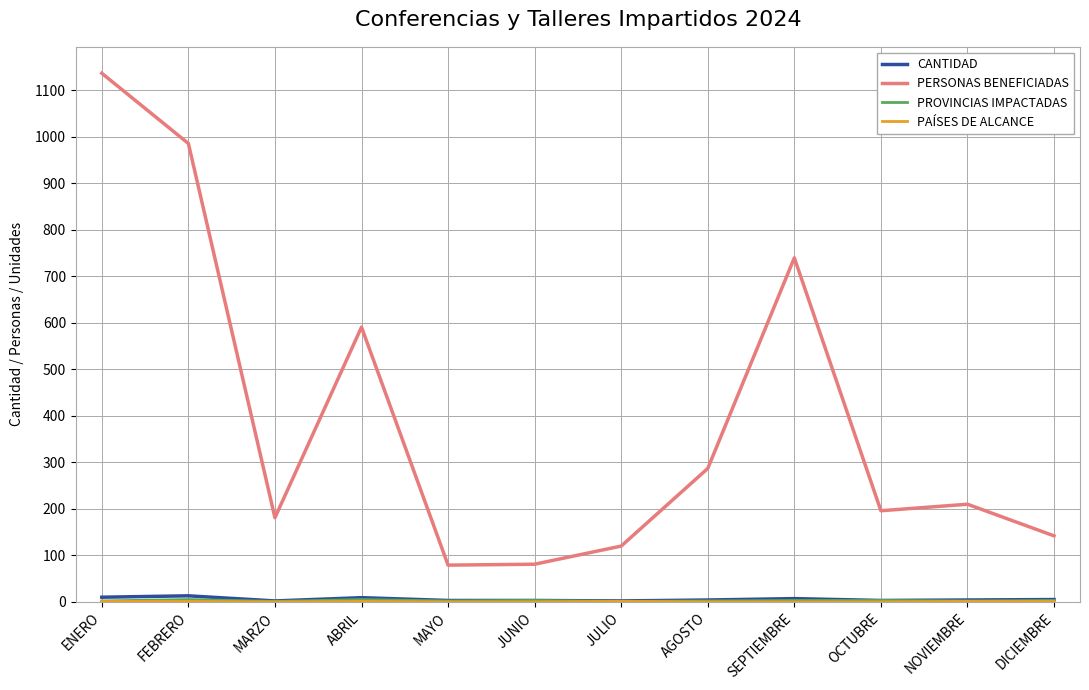

Which series has the widest spread of values?

PERSONAS BENEFICIADAS